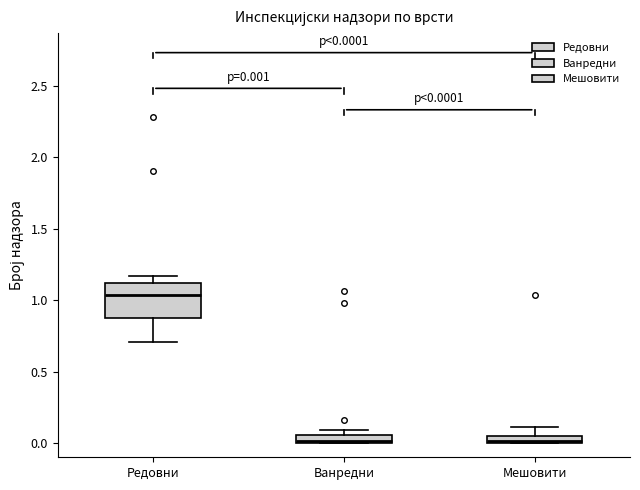

Comparing the boxes themselves (not the whiskers), which one is the tallest?

Редовни